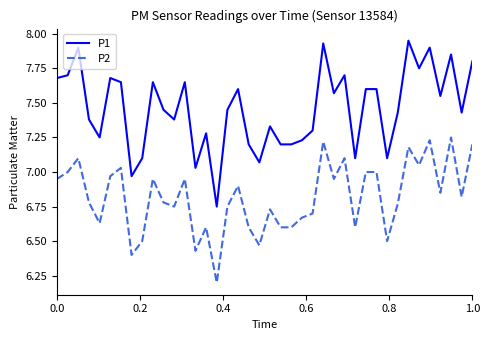

True or false: P1 and P2 cross at least once.

False